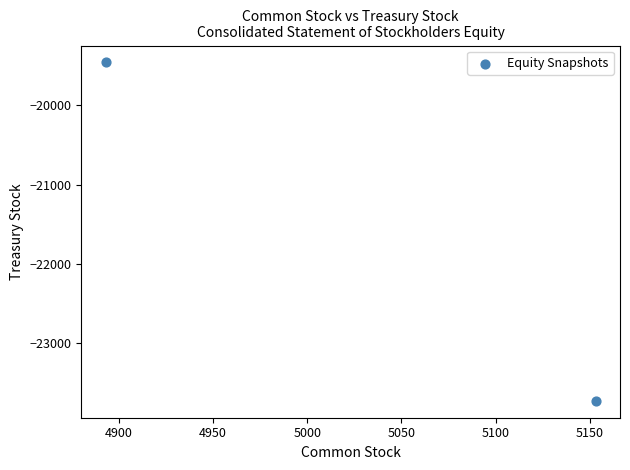

What is the average X value?

5023